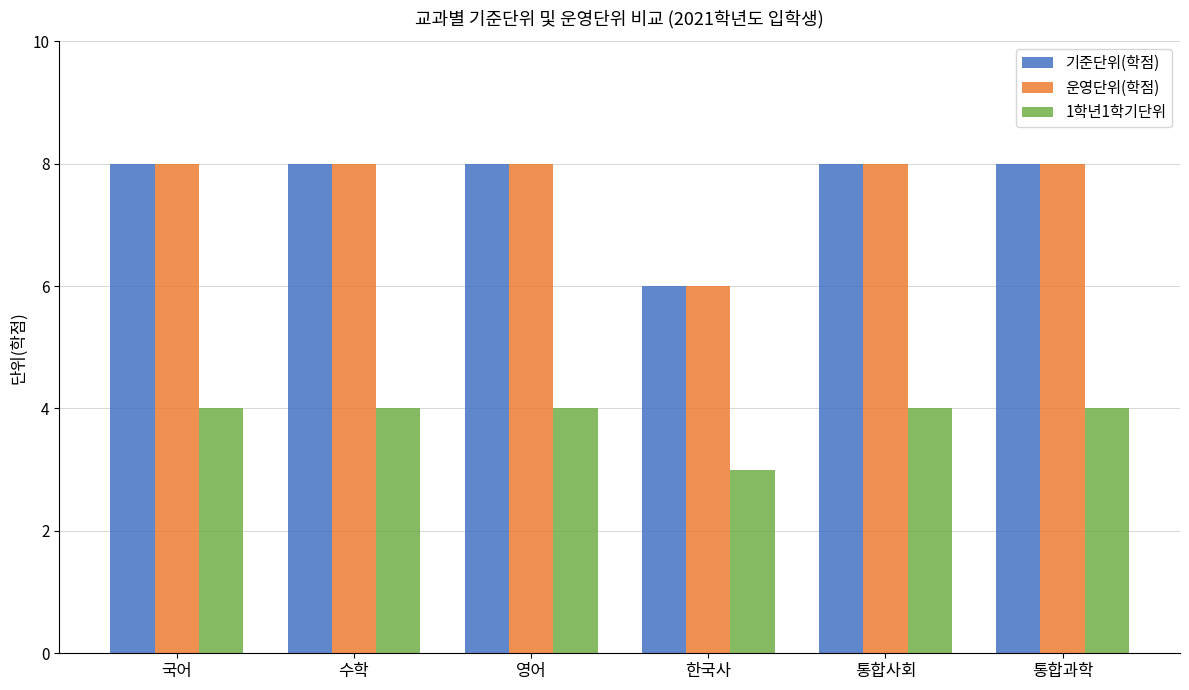

At which label does 1학년1학기단위 reach its minimum?

한국사